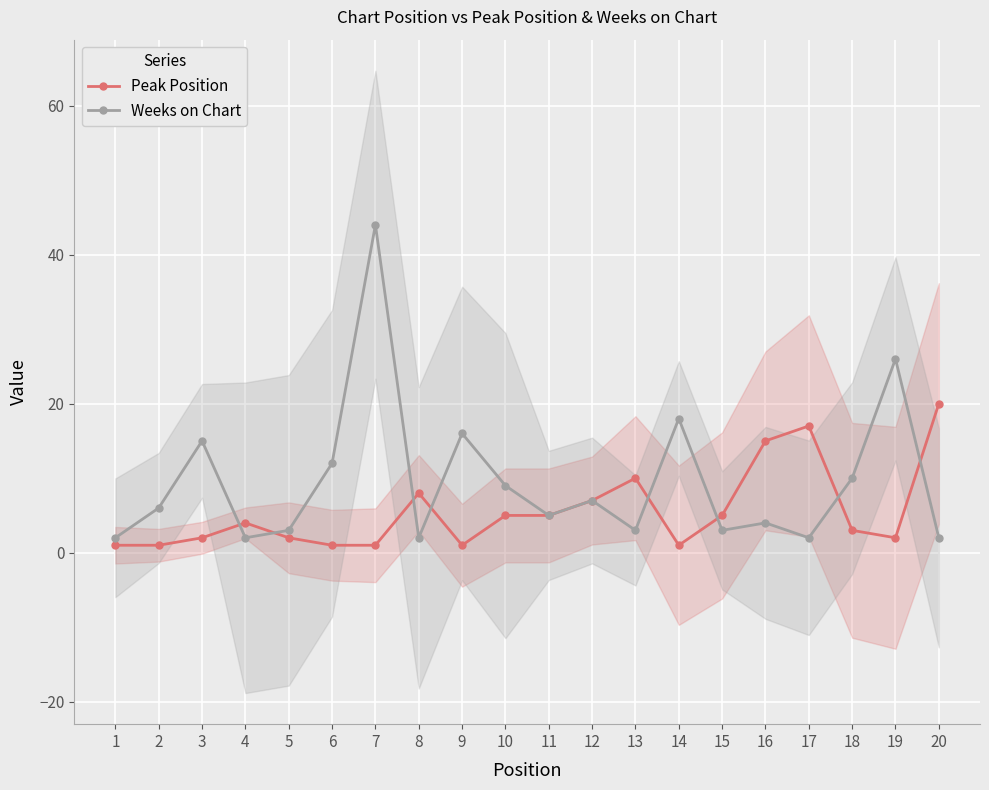

Is this an area chart (filled region under the line)?

No